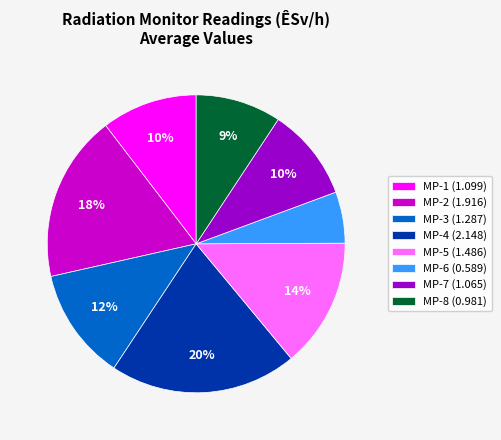

Does MP-4 account for over 50% of the chart?

No